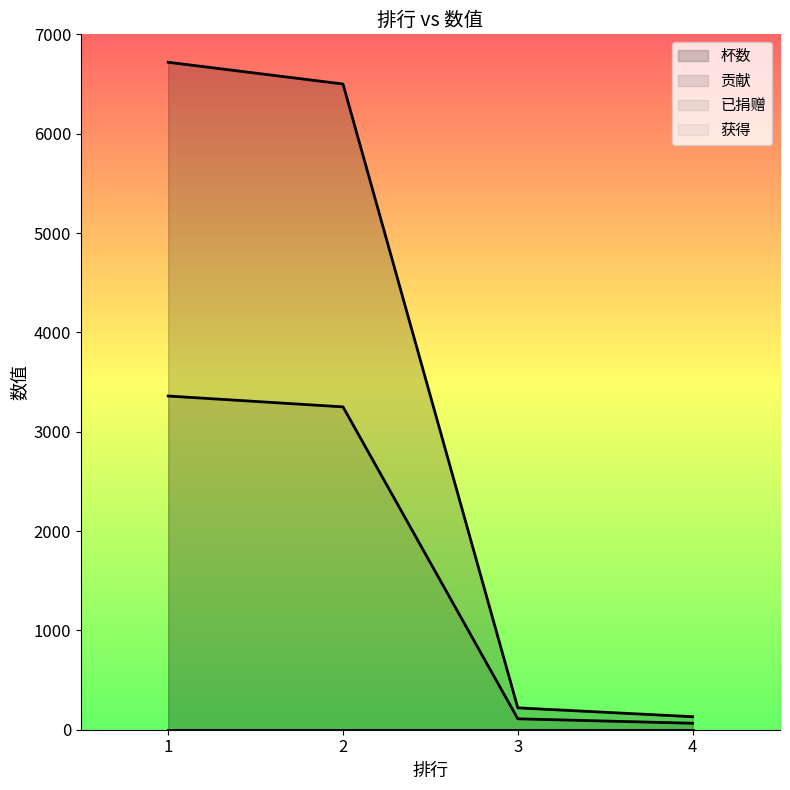

True or false: 杯数 has a value of 220 at 3.

True